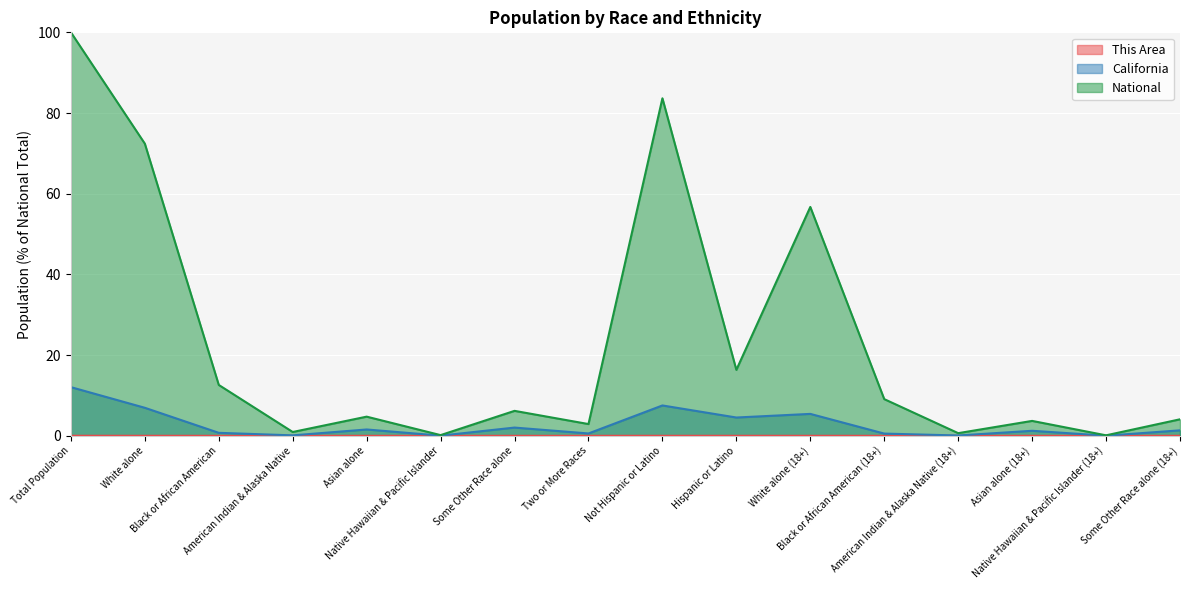

Which label corresponds to the smallest value in the chart?

American Indian & Alaska Native (18+)